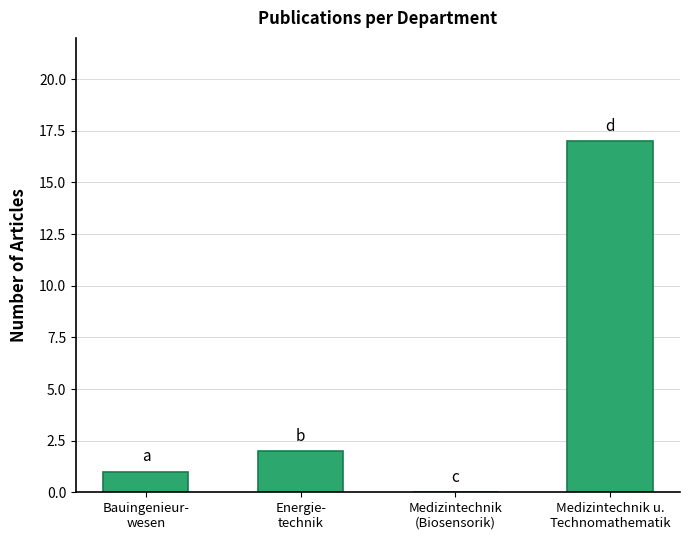

What is the sum of all values?

20